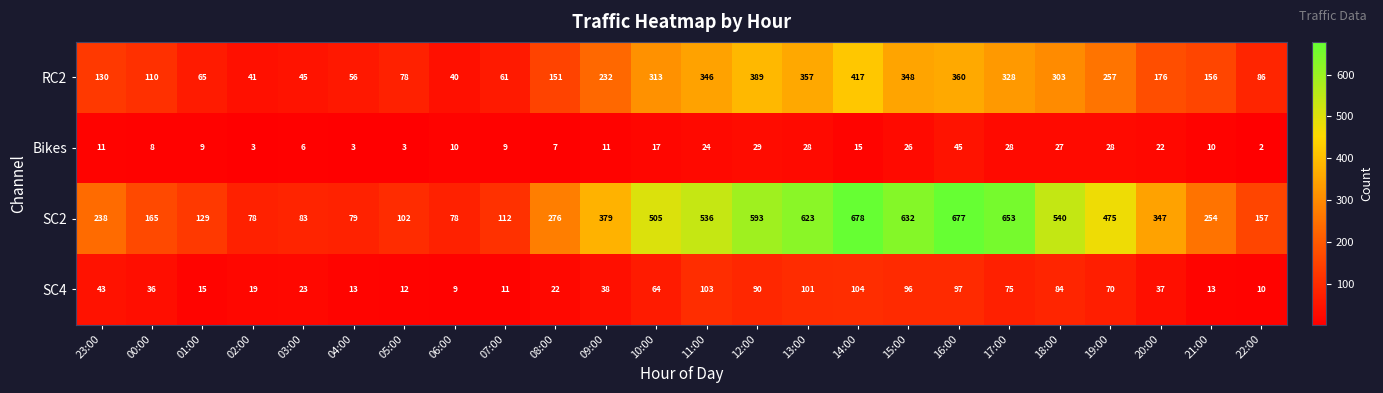

What is the average value of the SC4 series?

49